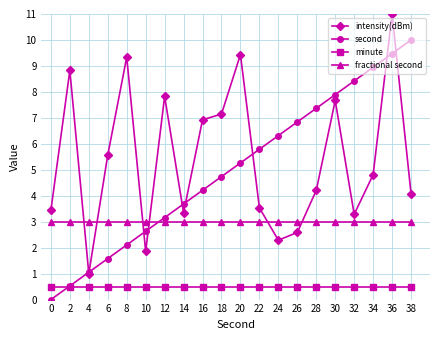

True or false: intensity(dBm) has more than 1 interior local peaks.

True